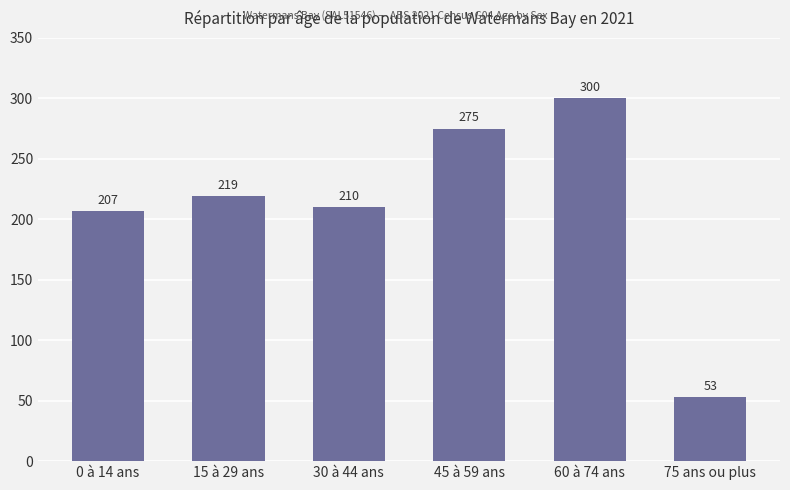

At which category does the chart reach its peak across all series?

60 à 74 ans